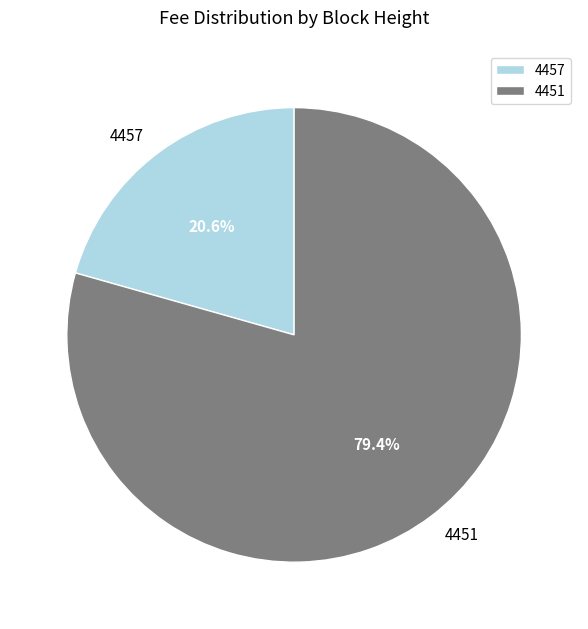

To the nearest percent, what portion does 4451 represent?

79%